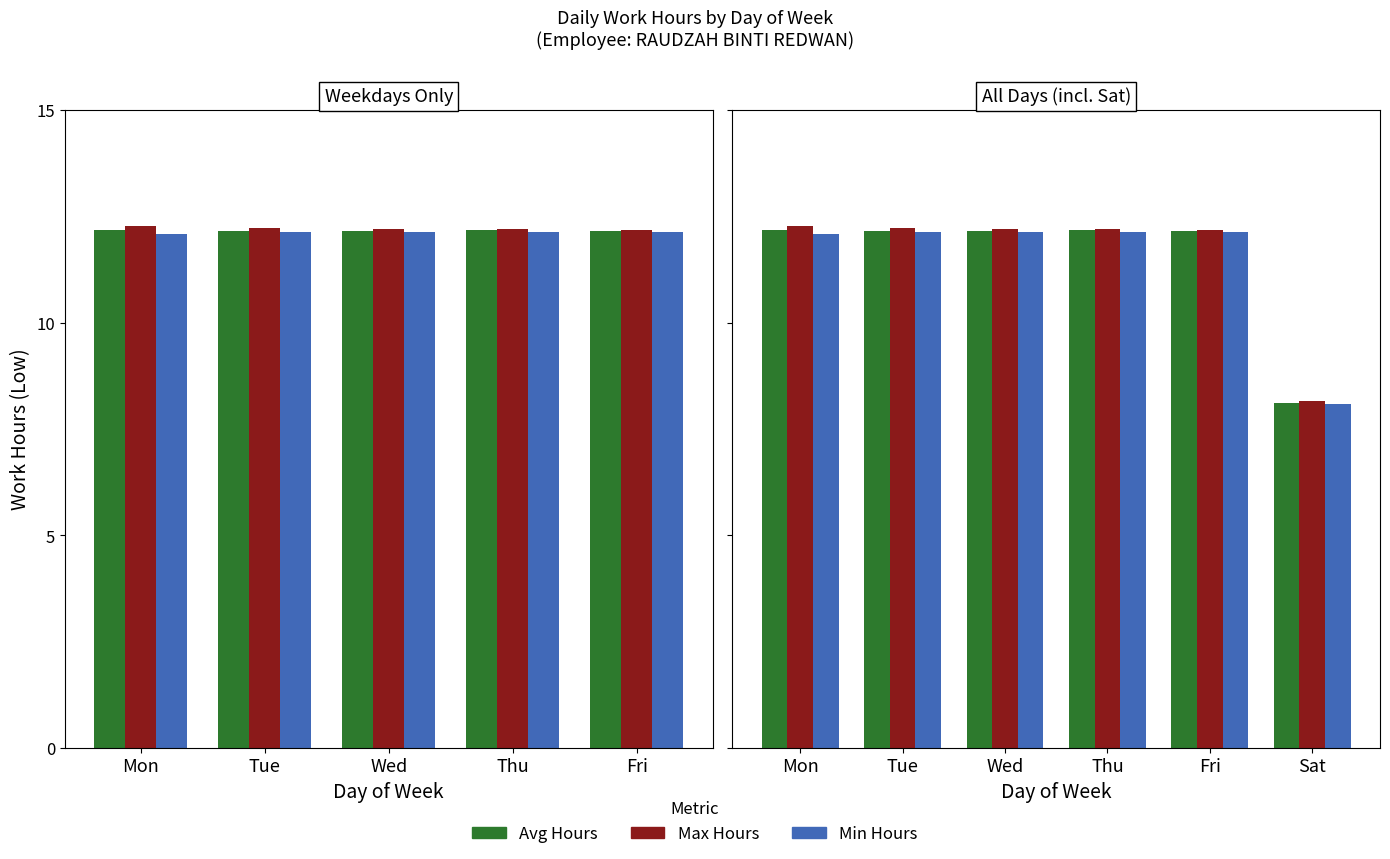

What is the spread (max minus min) of values at Fri?

0.1